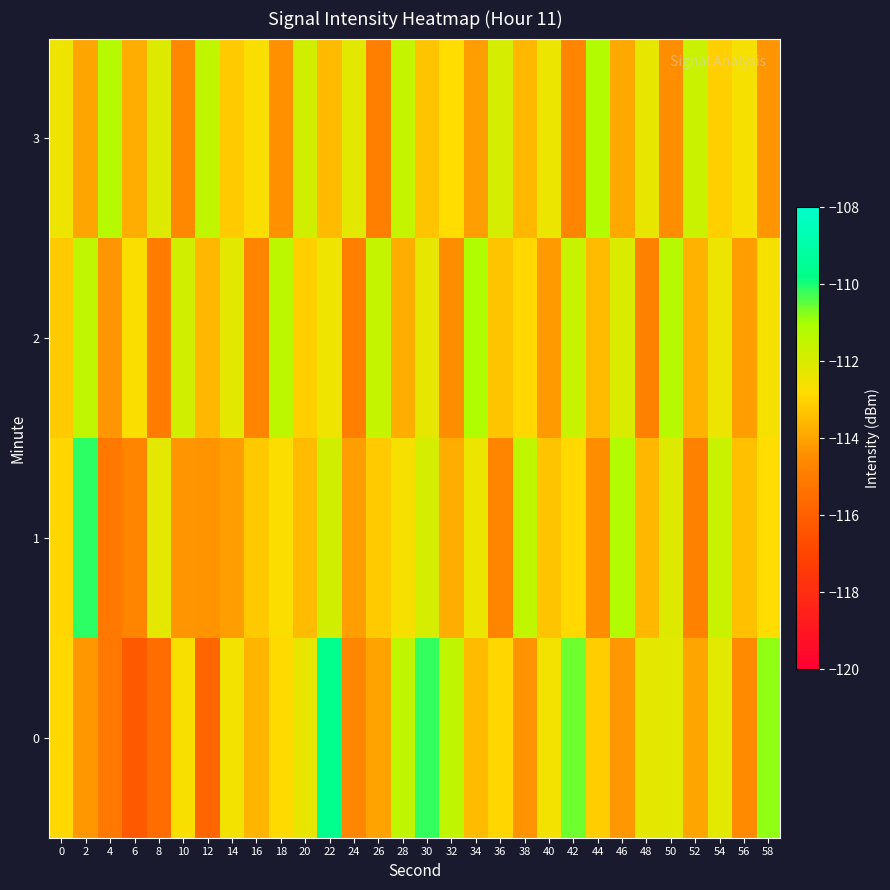

Reading left to right, extract all data points from this chart.

0: 0=-112.9	2=-114.3	4=-115.1	6=-116.2	8=-115.6	10=-112.7	12=-115.8	14=-112.6	16=-113.7	18=-112.8	20=-112.3	22=-109.7	24=-114.6	26=-114.0	28=-111.5	30=-110.2	32=-111.5	34=-113.5	36=-112.9	38=-114.4	40=-112.5	42=-110.6	44=-113.1	46=-114.3	48=-112.3	50=-112.2	52=-114.0	54=-112.2	56=-114.5	58=-110.9
1: 0=-113.0	2=-110.1	4=-115.1	6=-114.7	8=-112.2	10=-114.3	12=-114.3	14=-114.1	16=-113.2	18=-112.8	20=-113.5	22=-111.8	24=-114.1	26=-113.2	28=-112.6	30=-111.9	32=-113.8	34=-112.4	36=-114.7	38=-111.5	40=-113.3	42=-112.9	44=-114.5	46=-111.2	48=-113.6	50=-112.1	52=-114.8	54=-111.7	56=-113.4	58=-112.8
2: 0=-113.2	2=-111.5	4=-114.3	6=-112.7	8=-115.0	10=-111.8	12=-113.6	14=-112.2	16=-114.7	18=-111.4	20=-113.1	22=-112.5	24=-114.9	26=-111.6	28=-113.8	30=-112.3	32=-114.5	34=-111.1	36=-113.3	38=-112.9	40=-114.2	42=-111.7	44=-113.5	46=-112.0	48=-114.8	50=-111.3	52=-113.7	54=-112.4	56=-114.1	58=-112.6
3: 0=-112.5	2=-114.0	4=-111.3	6=-113.8	8=-112.1	10=-114.6	12=-111.5	14=-113.2	16=-112.7	18=-114.4	20=-111.8	22=-113.5	24=-112.2	26=-114.9	28=-111.6	30=-113.3	32=-112.8	34=-114.1	36=-111.9	38=-113.6	40=-112.4	42=-114.7	44=-111.2	46=-113.9	48=-112.3	50=-114.5	52=-111.7	54=-113.1	56=-112.6	58=-114.3